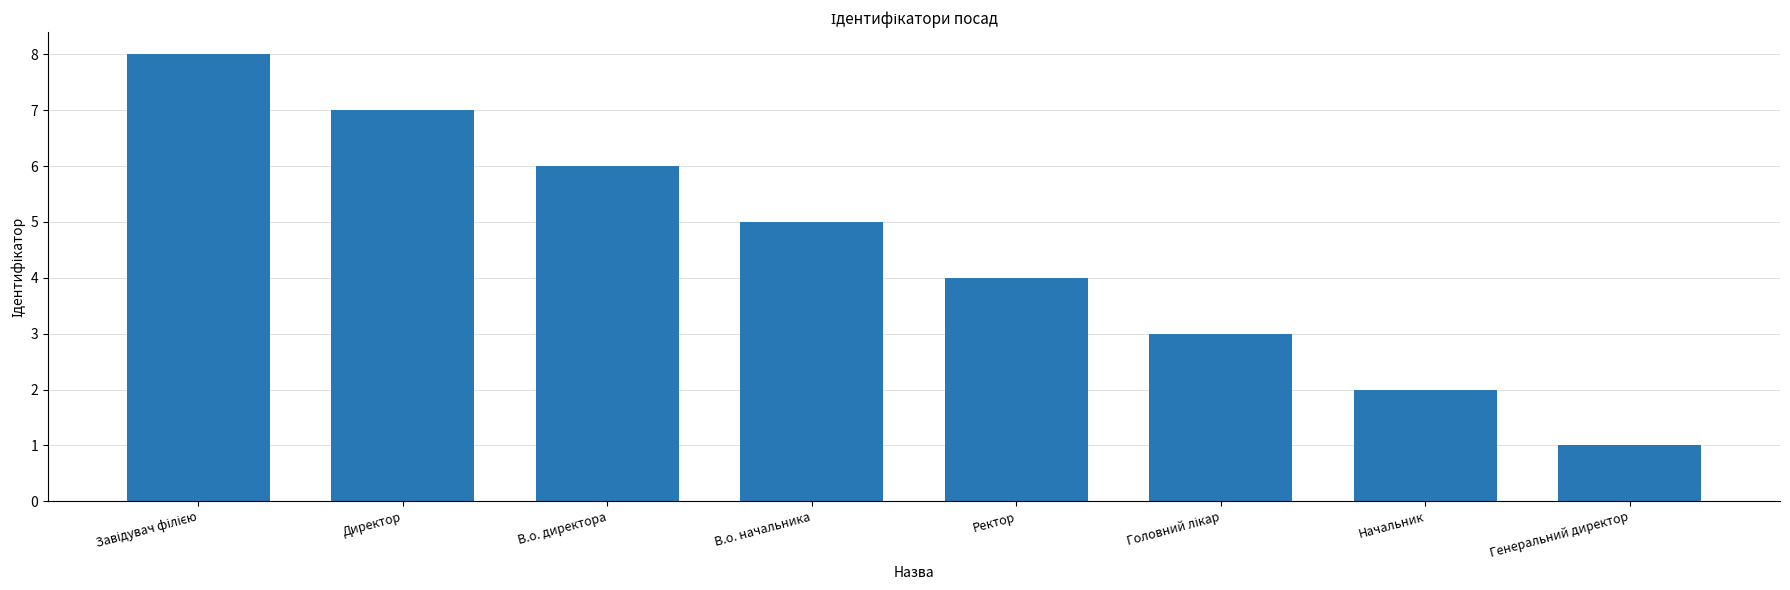

What is the maximum value shown in the chart?

8